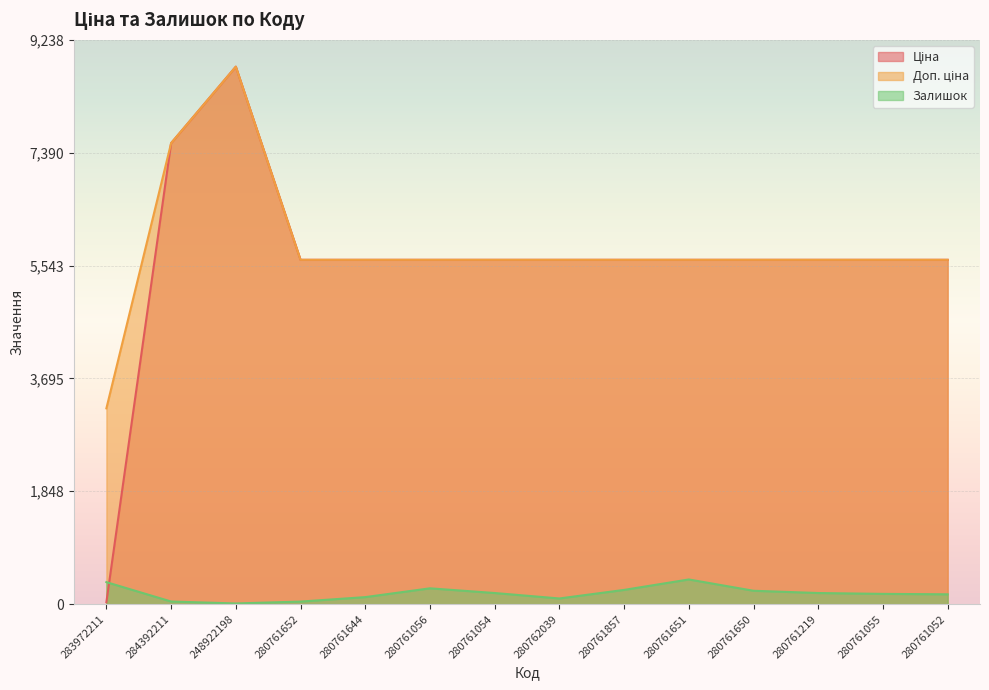

Reading left to right, transcribe all the data shown in this chart.

Ціна: 283972211=32.0	284392211=7545.9	248922198=8797.6	280761652=5636.0	280761644=5636.0	280761056=5636.0	280761054=5636.0	280762039=5636.0	280761857=5636.0	280761651=5636.0	280761650=5636.0	280761219=5636.0	280761055=5636.0	280761052=5636.0
Доп. ціна: 283972211=3205.0	284392211=7545.9	248922198=8797.6	280761652=5636.0	280761644=5636.0	280761056=5636.0	280761054=5636.0	280762039=5636.0	280761857=5636.0	280761651=5636.0	280761650=5636.0	280761219=5636.0	280761055=5636.0	280761052=5636.0
Залишок: 283972211=360.0	284392211=43.0	248922198=11.0	280761652=42.0	280761644=115.0	280761056=259.0	280761054=182.0	280762039=93.0	280761857=233.0	280761651=404.0	280761650=219.0	280761219=182.0	280761055=168.0	280761052=161.0